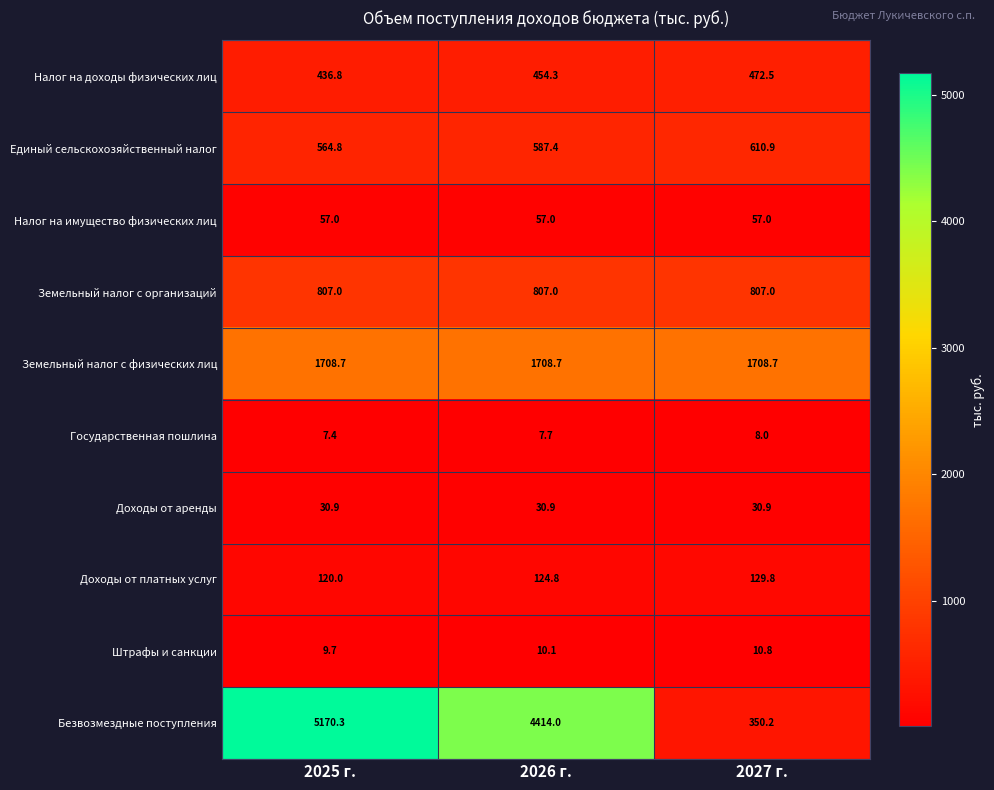

What is the total value across all series at 2027 г.?

4185.8